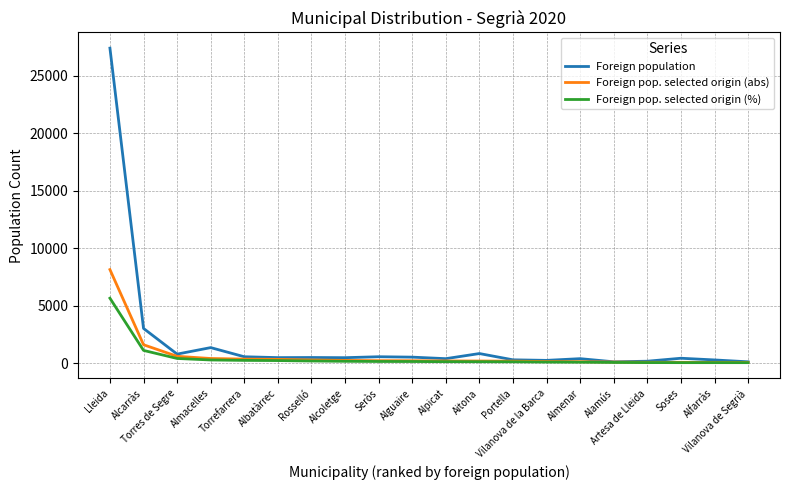

What is the approximate value of Foreign pop. selected origin (%) at Lleida?

5660